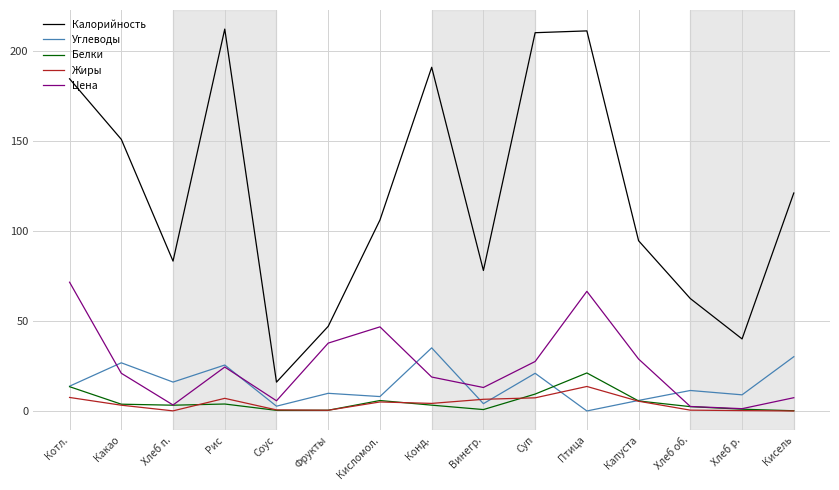

What is the difference between the maximum and minimum values in the Углеводы series?

35.0